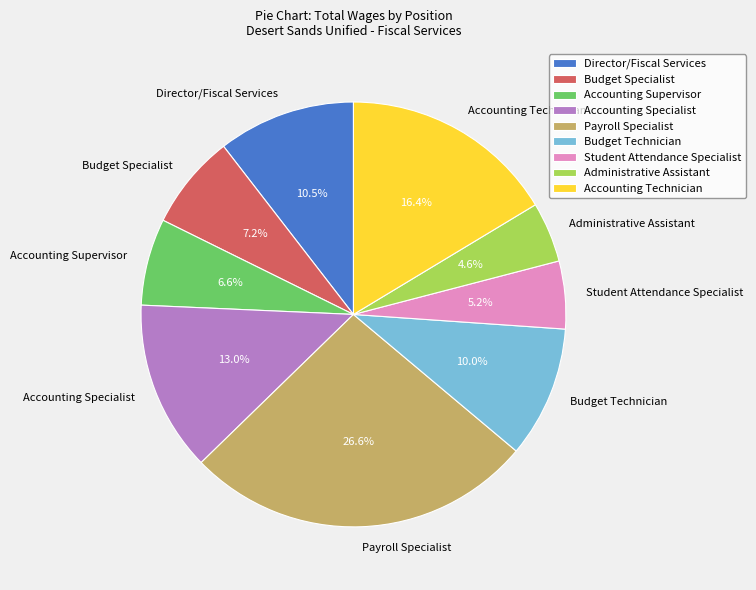

Which slice is the smallest?

Administrative Assistant